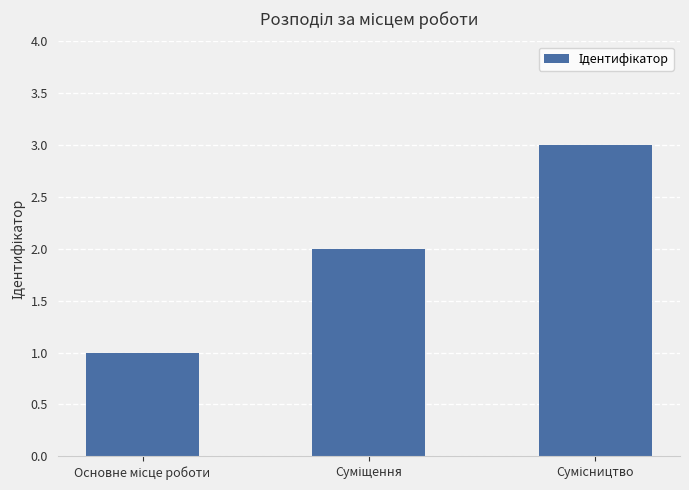

What is the sum of all values?

6